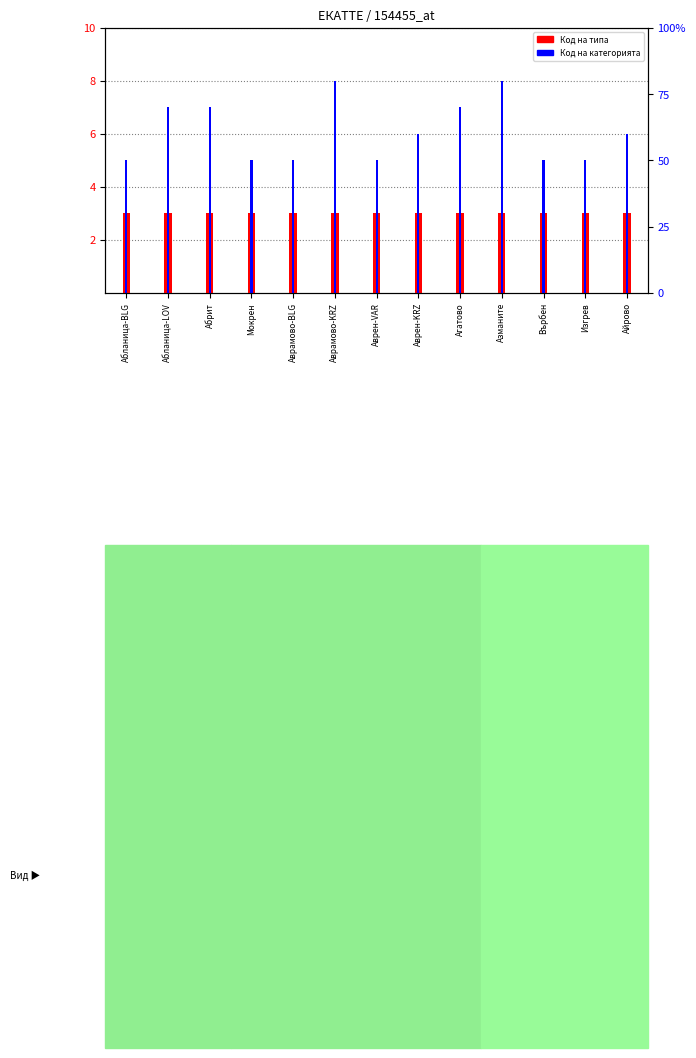

Does the chart contain any negative values?

No